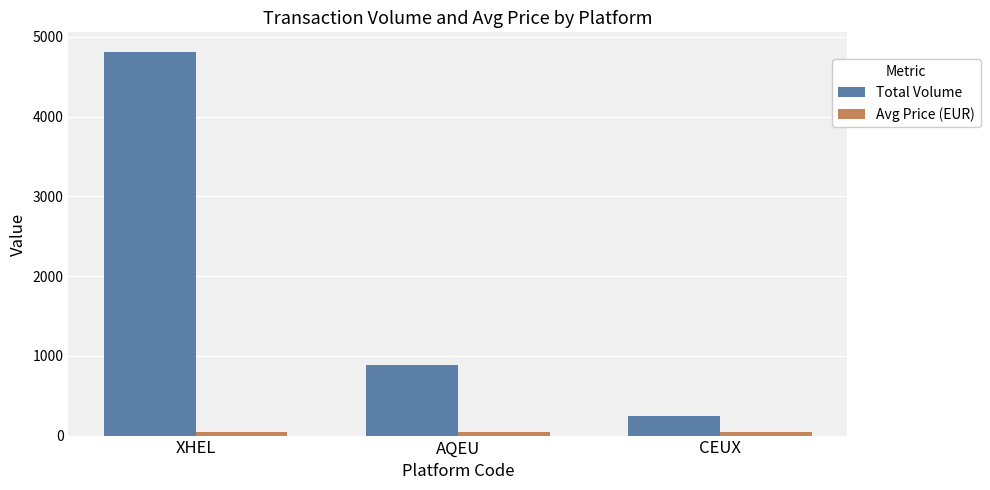

Which series has the largest total across all categories?

Total Volume